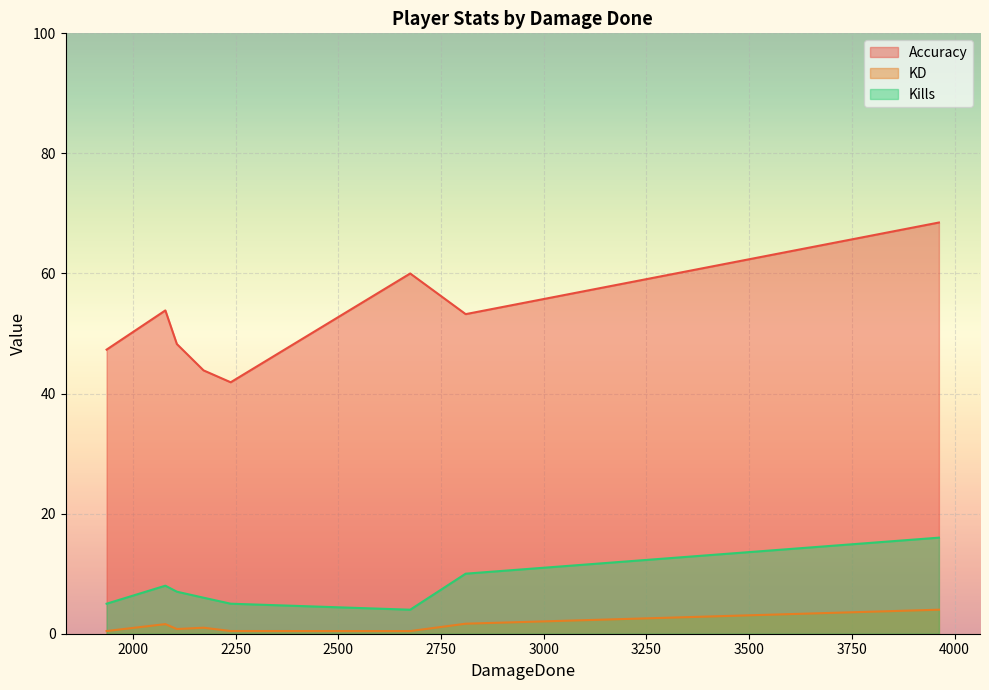

What is the difference between the second highest and second lowest values in the Kills series?

5.0